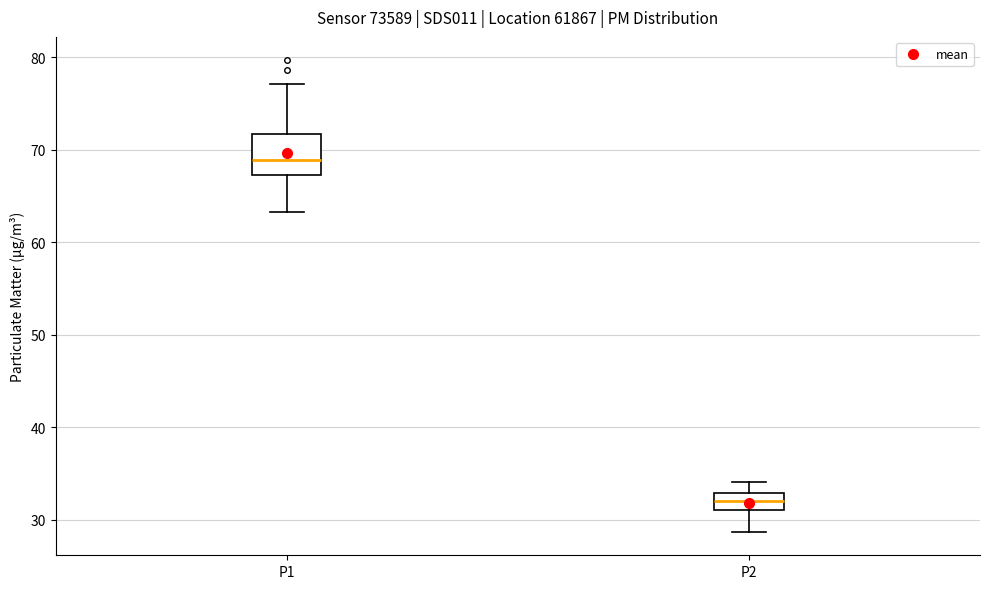

Which box is the tallest, from its lower edge to its upper edge?

P1